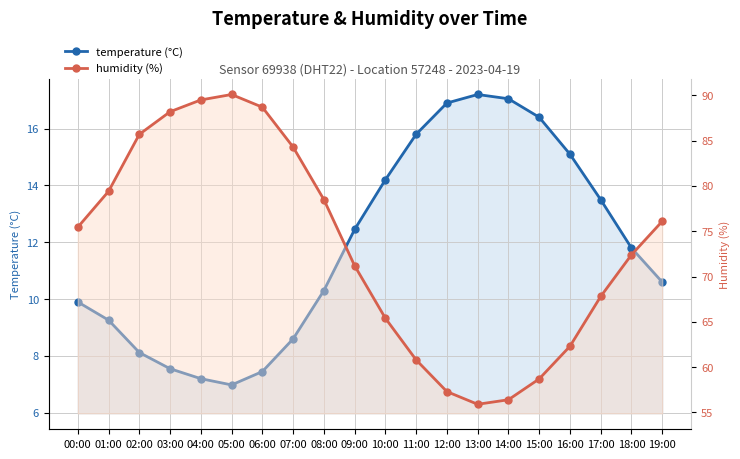

The value of temperature at 18:00 is 11.8. True or false?

True